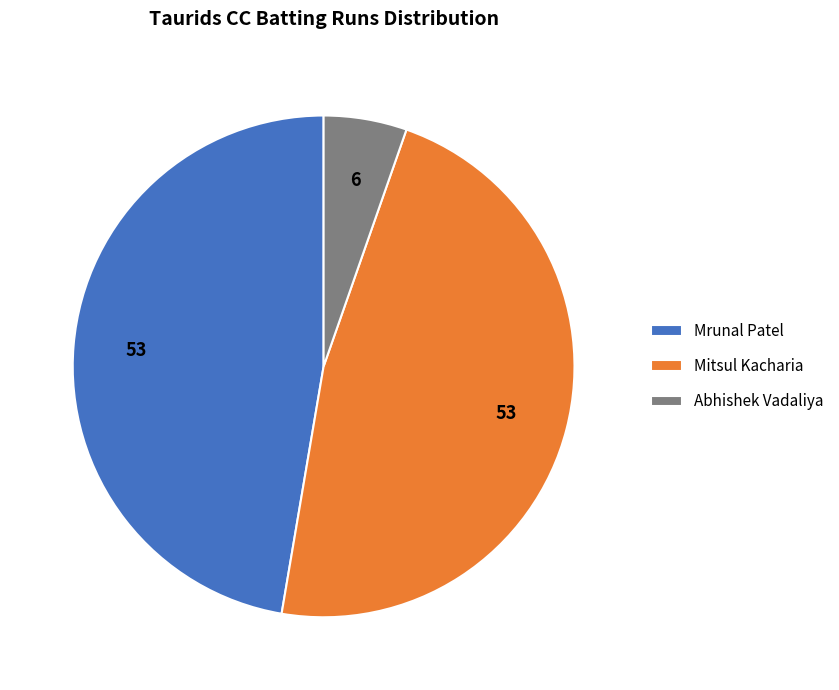

Do Mrunal Patel and Abhishek Vadaliya together represent more than half of the pie?

Yes